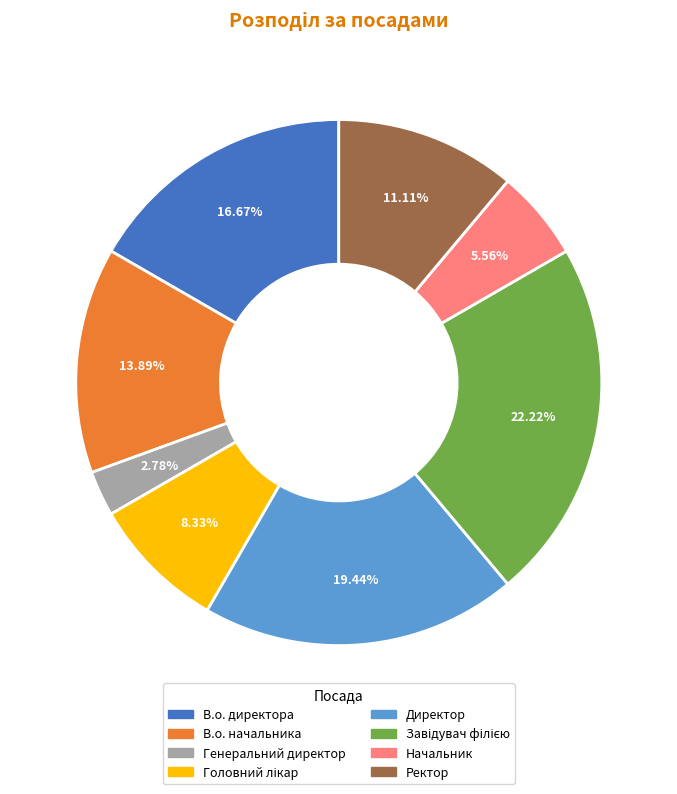

What is the smallest slice in the pie chart?

Генеральний директор